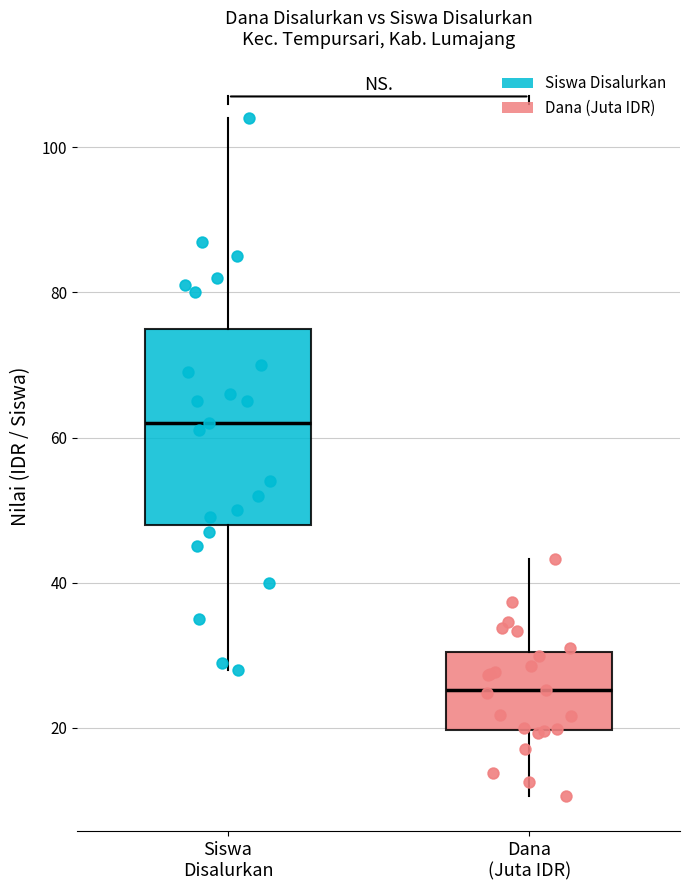

Where is the lower edge of the box for Siswa Disalurkan on the y-axis? The values are not printed on the chart, so give them approximately, as read against the axis.

48